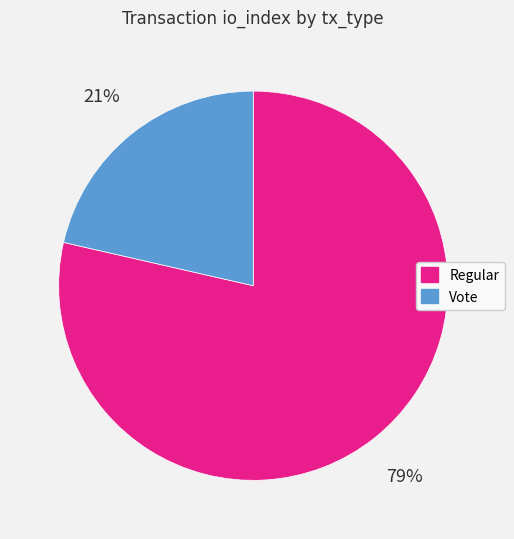

Which has a higher value, Regular or Vote?

Regular